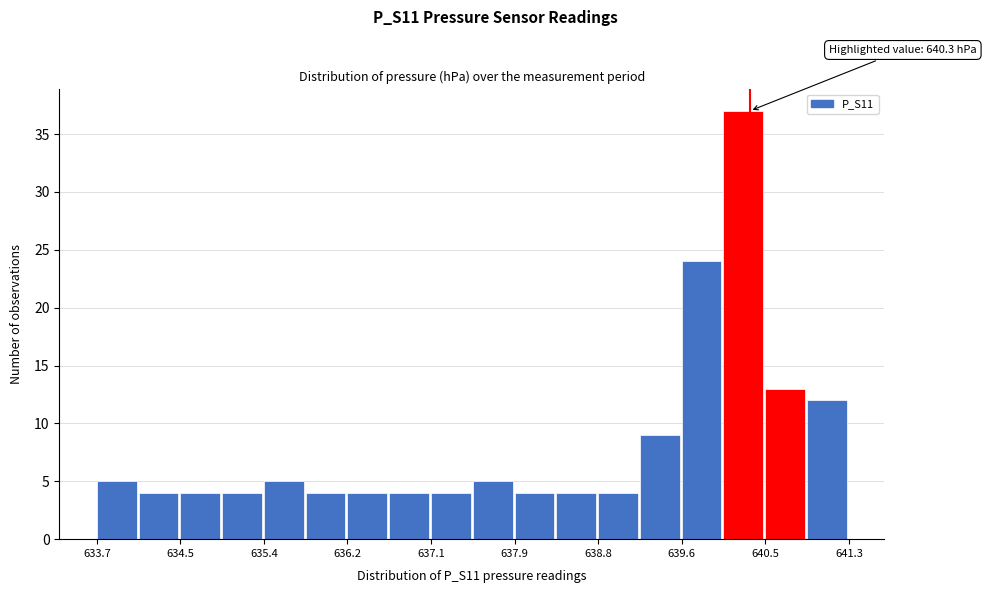

Which range on the x-axis has the tallest bar?

640.0 to 640.5